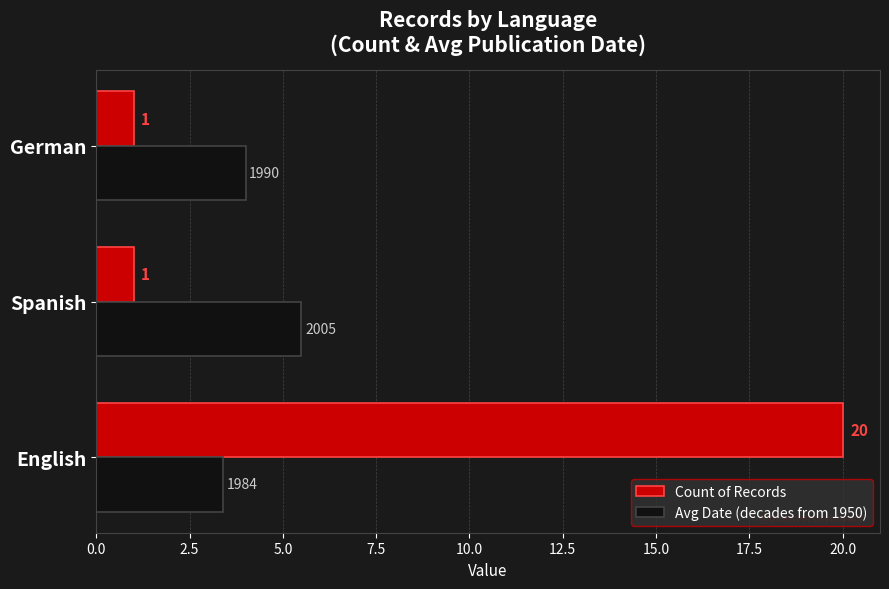

What is the difference between the maximum and minimum values in the Count of Records series?

19.0